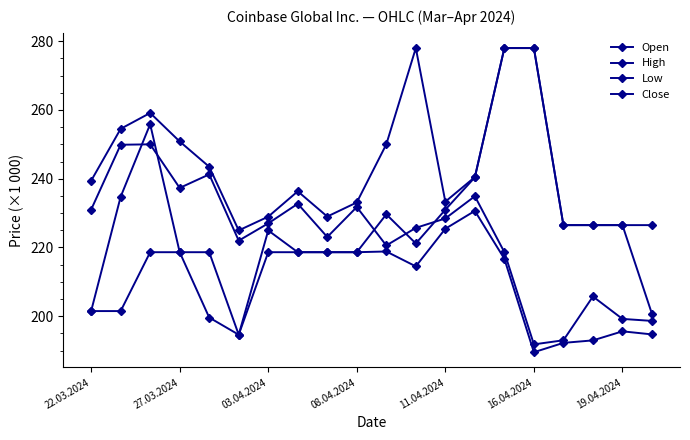

What is the sum of all Low values?

4180.2